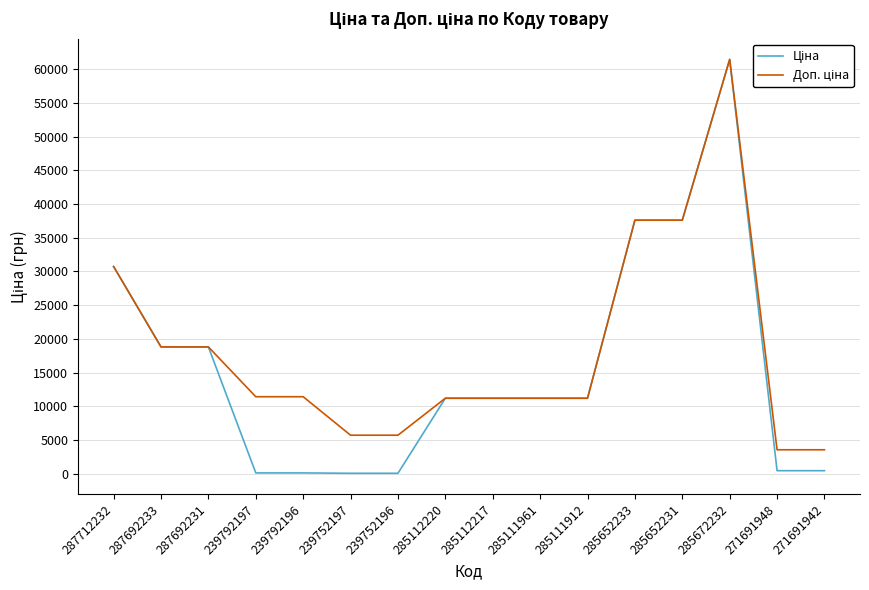

At which category is the sum across all series the highest?

285672232